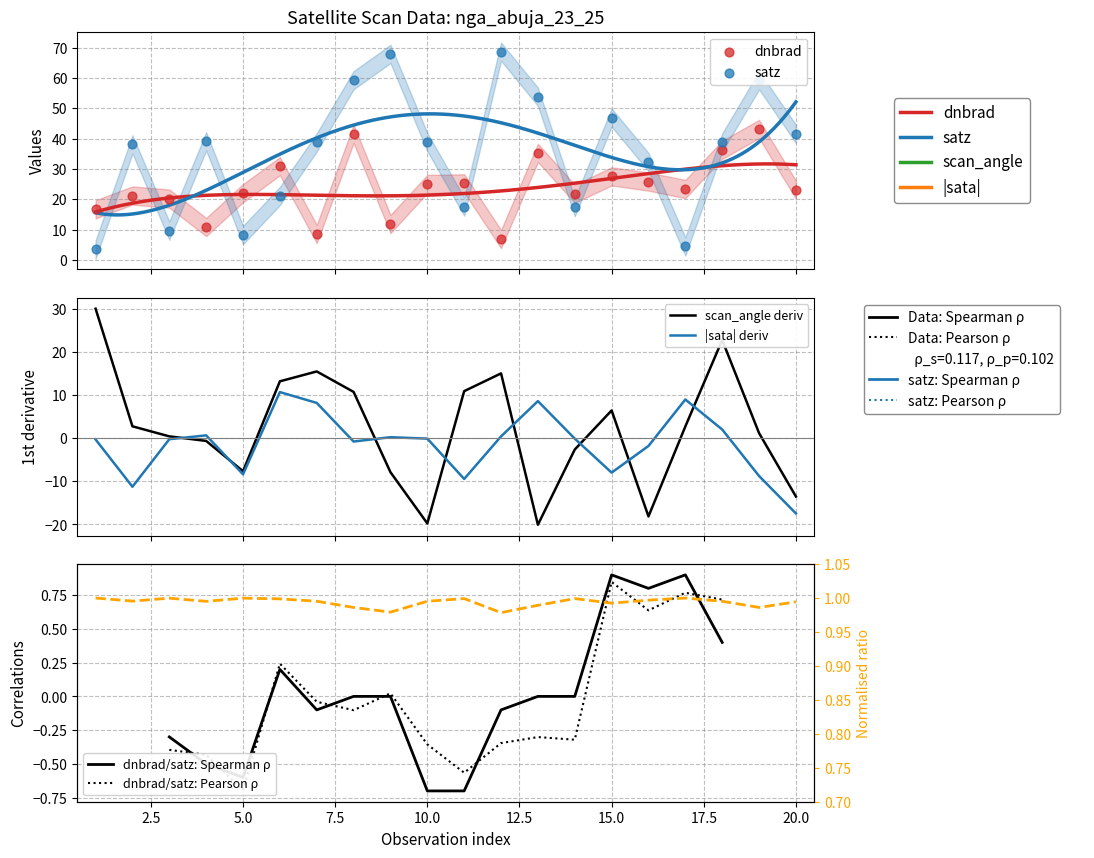

Which series reaches the maximum Y coordinate?

satz